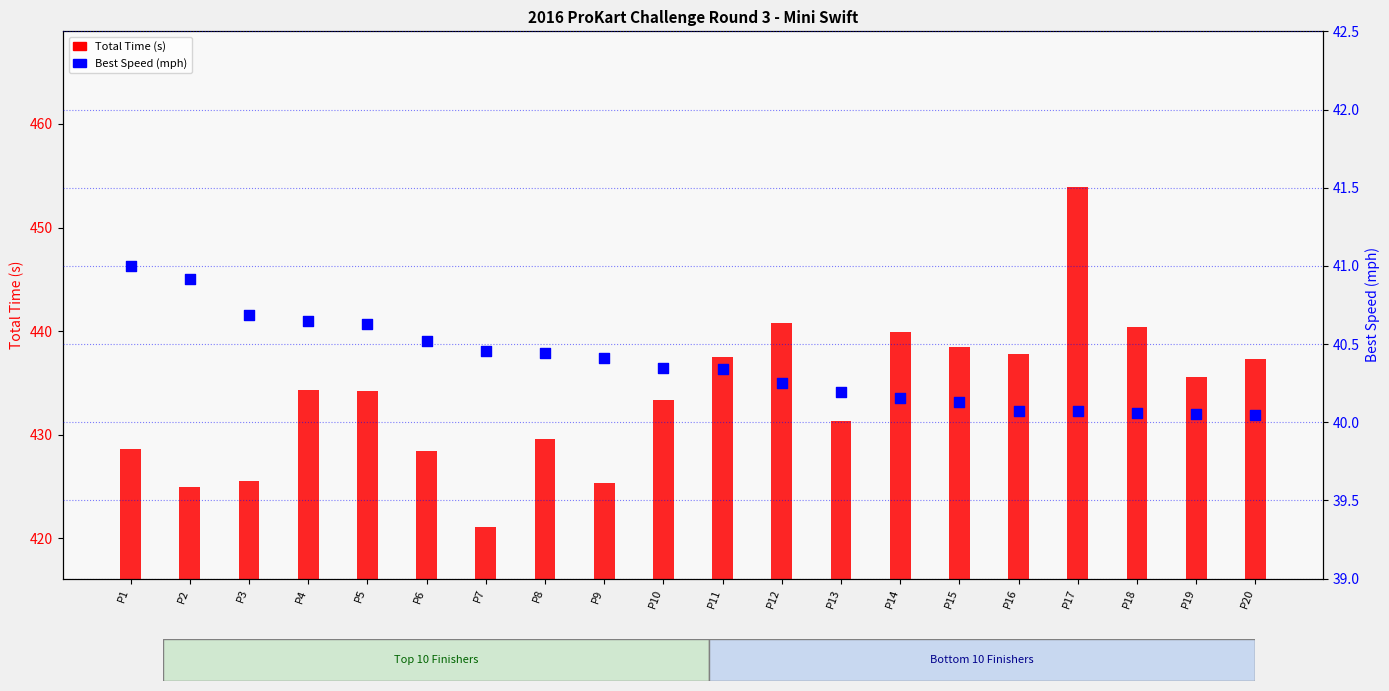

Which series has the widest spread of Y values?

Total Time (s)